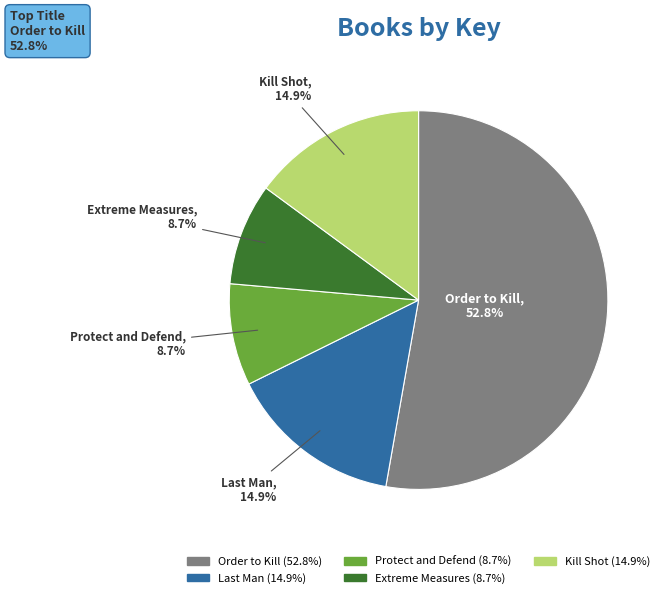

Which slice is the largest?

Order to Kill